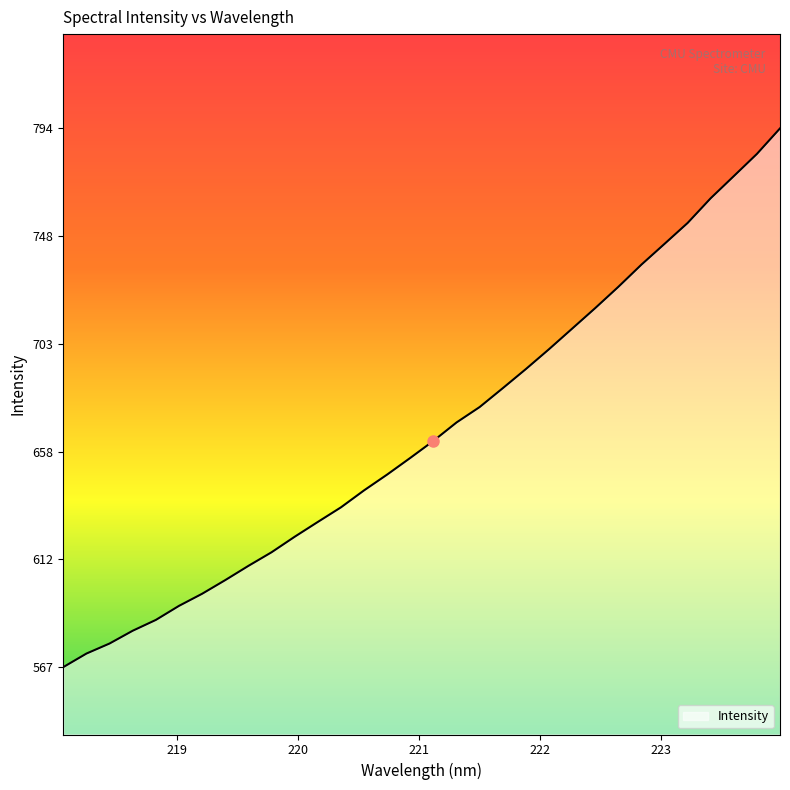

Reading left to right, list all the values displayed in this chart.

567.1	572.8	577.1	582.4	587.0	592.9	598.0	603.7	609.7	615.5	622.0	628.2	634.4	641.5	648.2	655.2	662.3	670.1	676.6	684.5	692.6	700.9	709.6	718.2	727.2	736.5	745.3	754.1	764.5	773.8	783.1	793.8